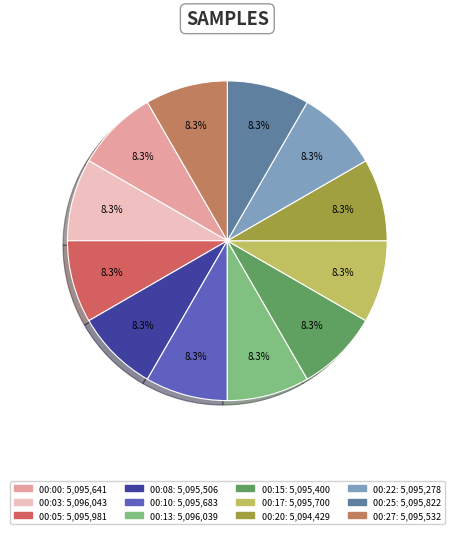

What is the largest slice in the pie chart?

00:03